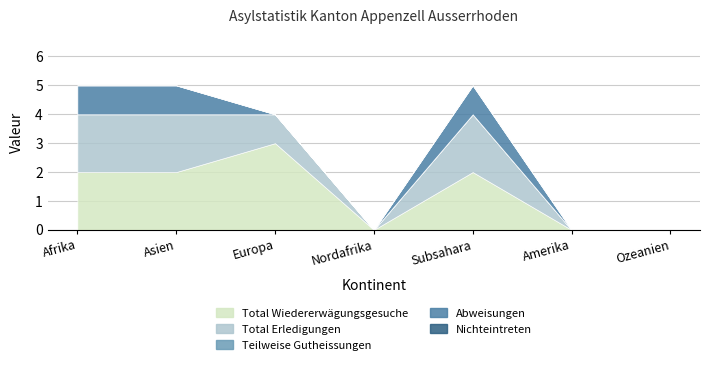

True or false: Nichteintreten and Teilweise Gutheissungen intersect in this chart.

False